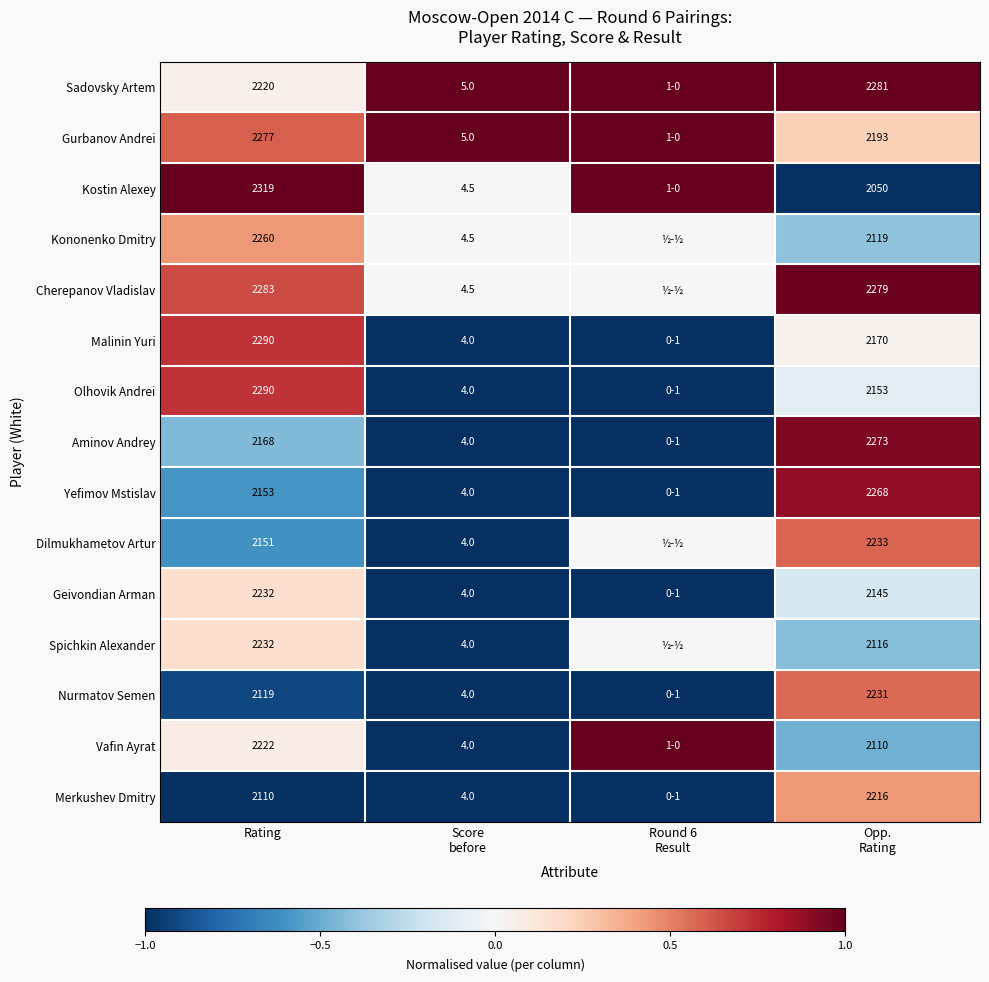

What is the total value across all series at Rating?

33326.0